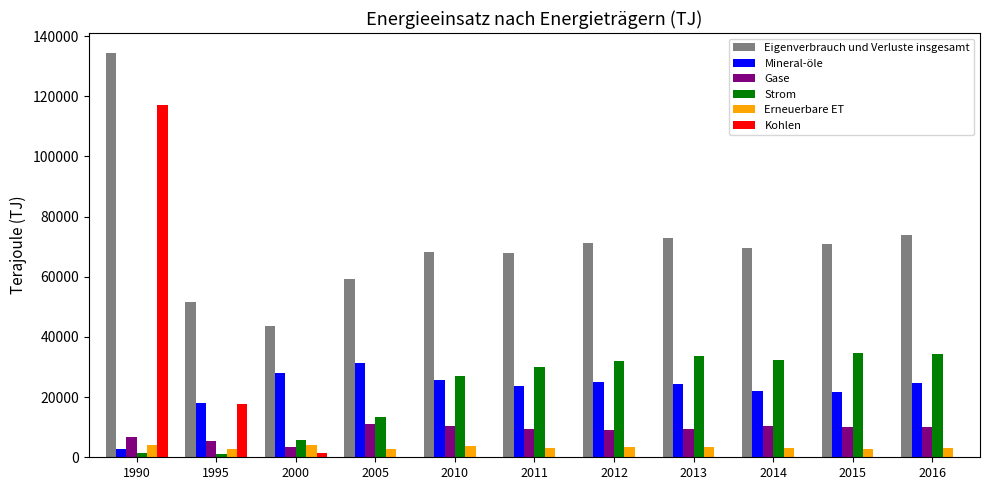

At which label is Strom closest to 17921?

2005